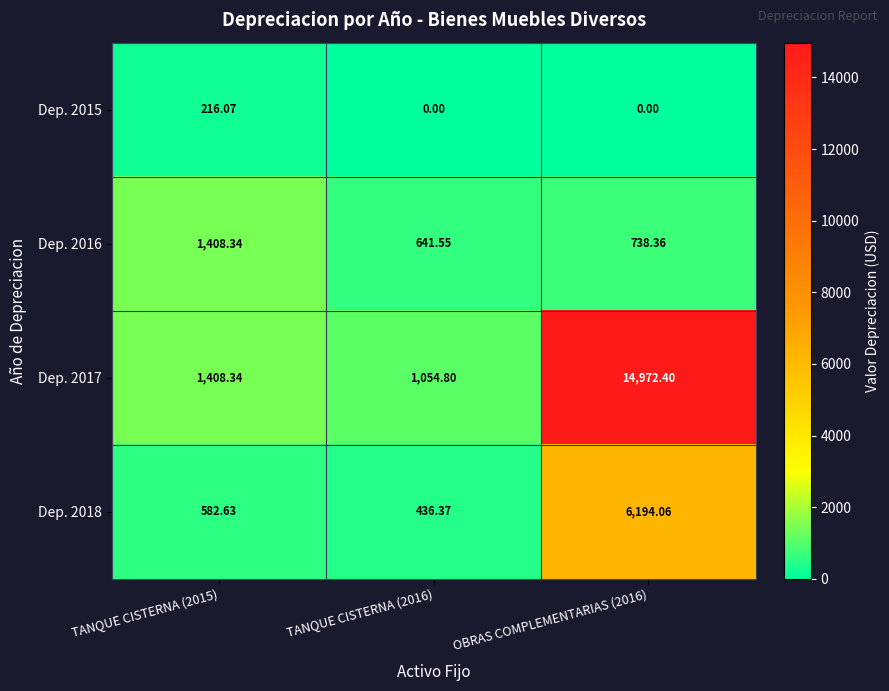

How many distinct data groups are displayed?

4